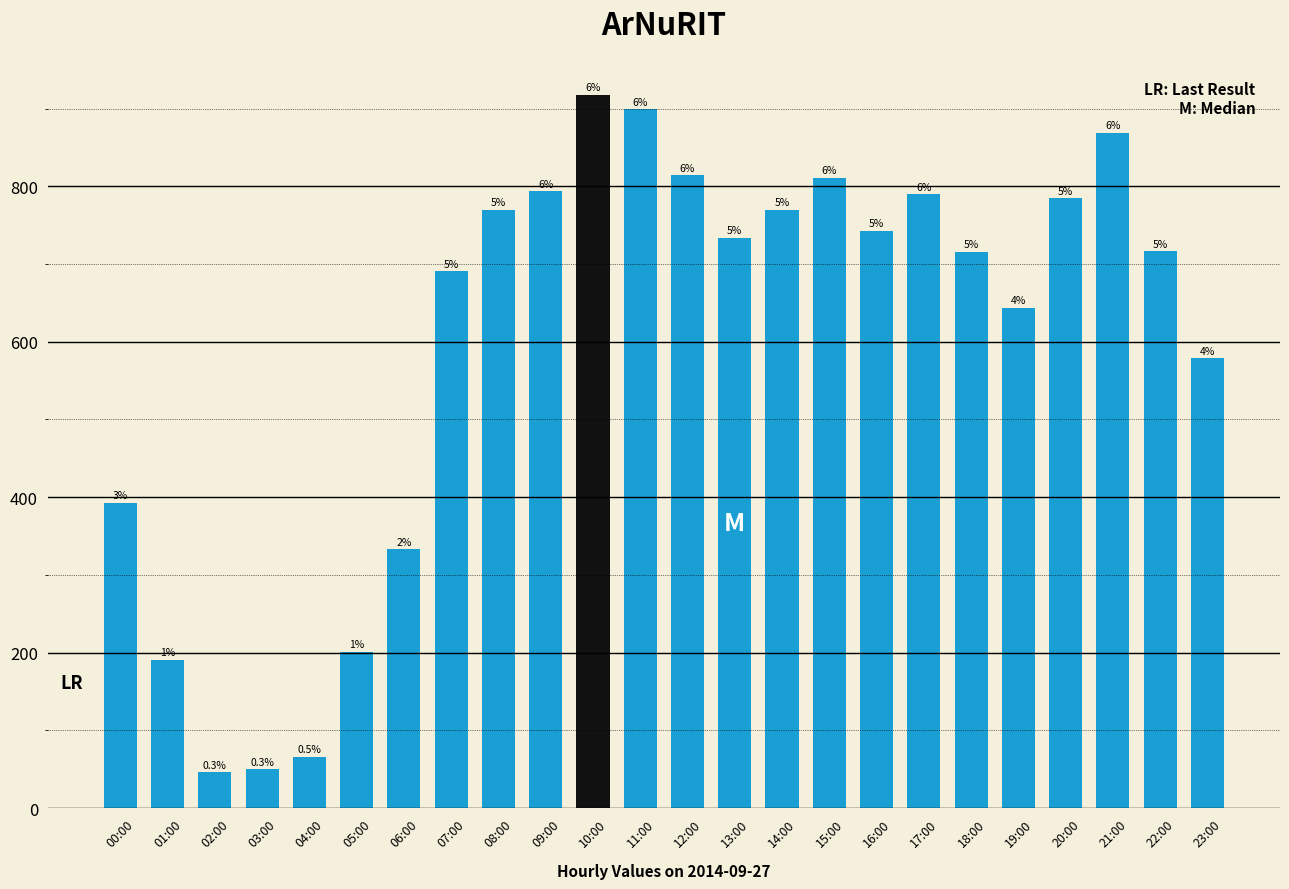

Read the value at 12:00.

814